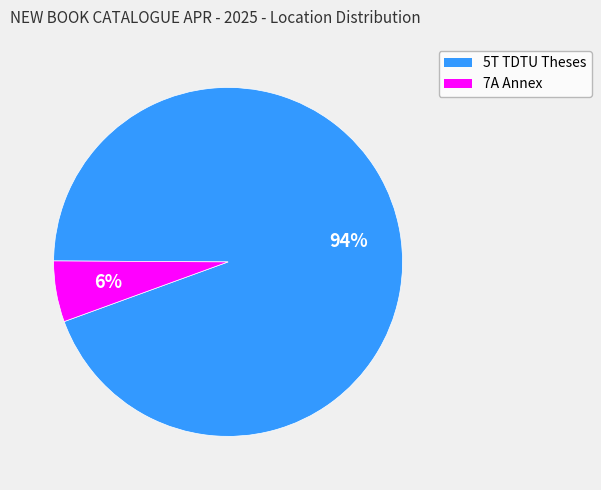

Is there any slice that represents more than half of the pie?

Yes